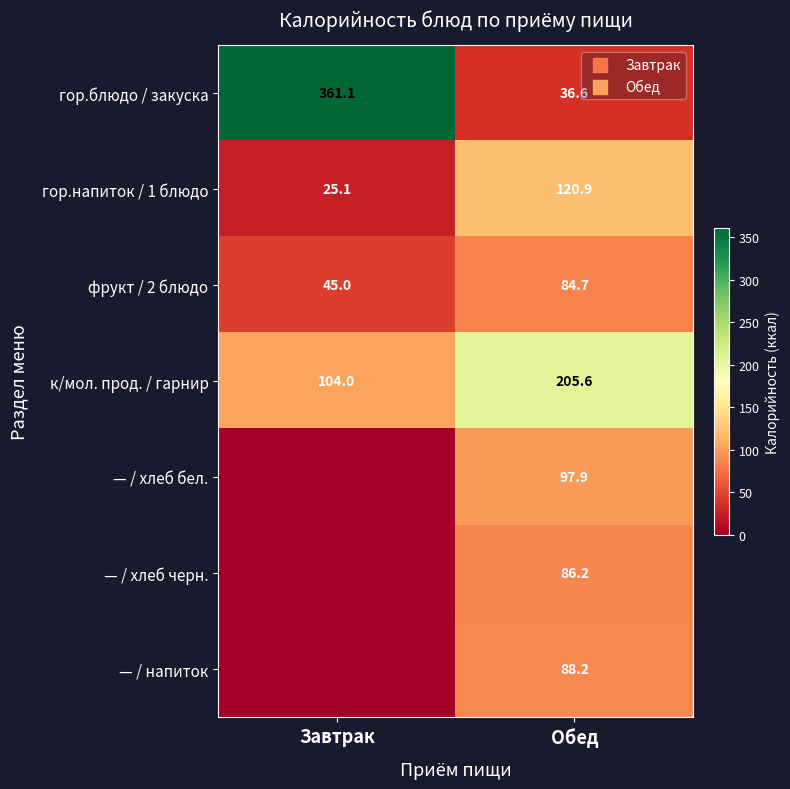

Rank the series at Обед from highest to lowest value.

к/мол. прод. / гарнир, гор.напиток / 1 блюдо, — / хлеб бел., — / напиток, — / хлеб черн., фрукт / 2 блюдо, гор.блюдо / закуска